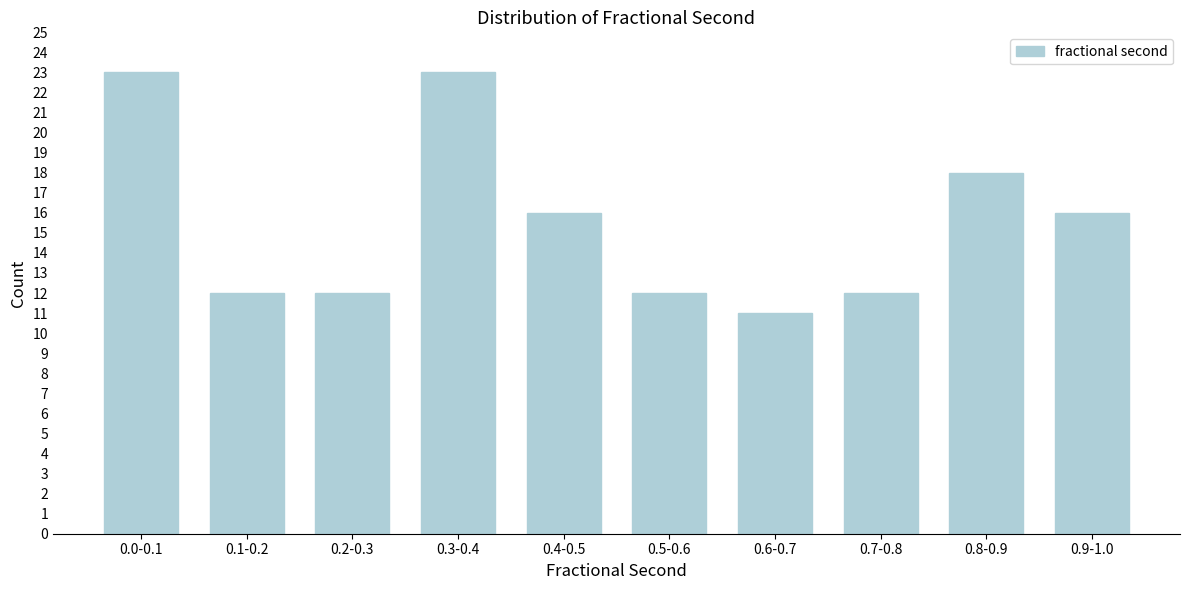

Reading left to right, list all the values displayed in this chart.

23	12	12	23	16	12	11	12	18	16